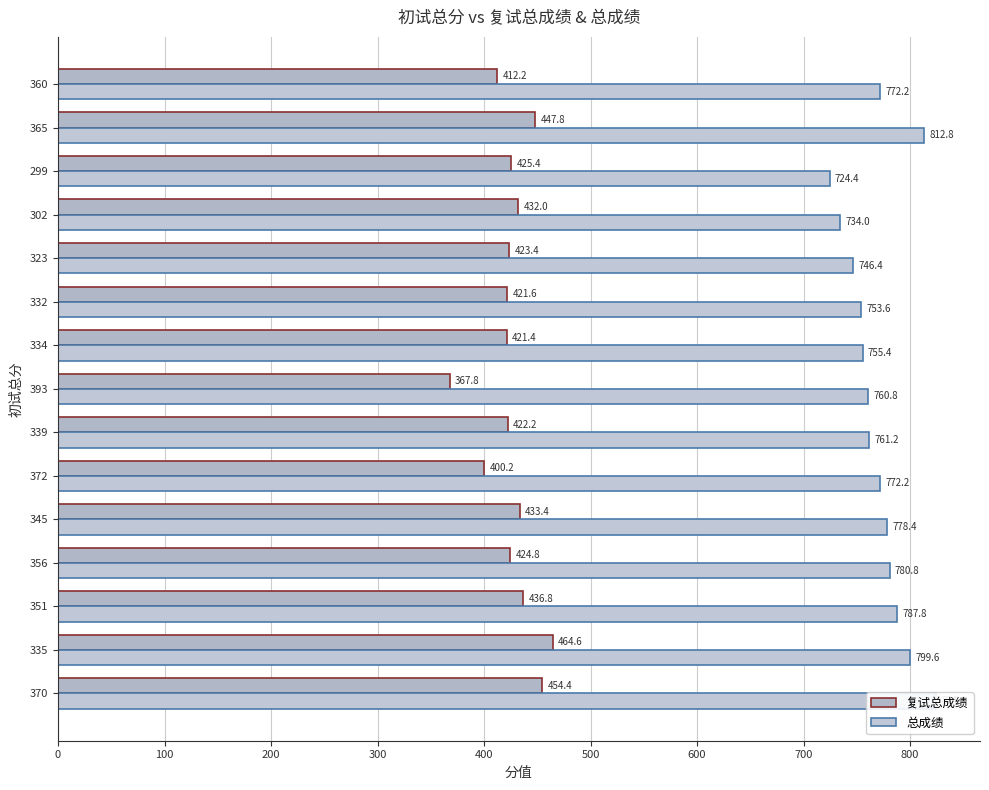

What is the minimum value for 总成绩?

724.4